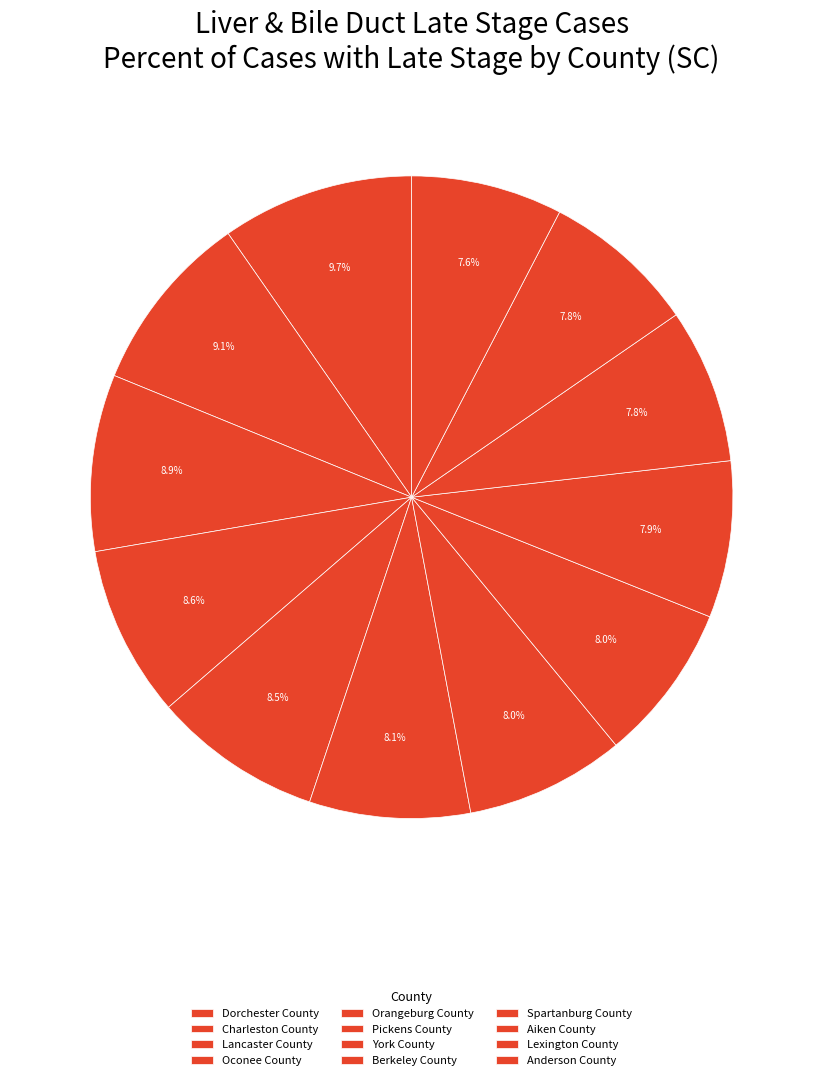

Count the number of slices in the pie.

12